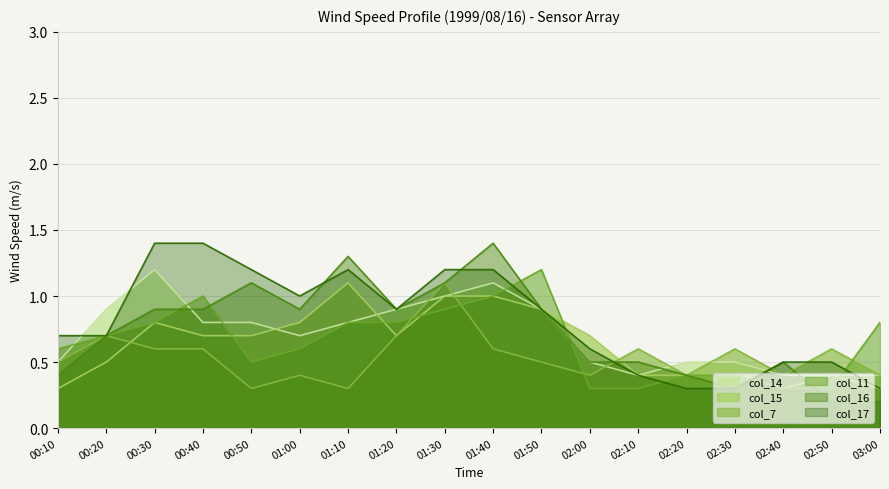

Reading right to left, transcribe all the data shown in this chart.

col_15: 03:00=0.3	02:50=0.4	02:40=0.3	02:30=0.4	02:20=0.4	02:10=0.4	02:00=0.7	01:50=0.9	01:40=1.0	01:30=1.0	01:20=0.7	01:10=1.1	01:00=0.8	00:50=0.7	00:40=0.7	00:30=0.8	00:20=0.5	00:10=0.3
col_7: 03:00=0.4	02:50=0.6	02:40=0.4	02:30=0.6	02:20=0.4	02:10=0.6	02:00=0.4	01:50=0.5	01:40=0.6	01:30=1.1	01:20=0.7	01:10=0.3	01:00=0.4	00:50=0.3	00:40=0.6	00:30=0.6	00:20=0.7	00:10=0.5
col_11: 03:00=0.8	02:50=0.3	02:40=0.3	02:30=0.4	02:20=0.4	02:10=0.3	02:00=0.3	01:50=1.2	01:40=1.0	01:30=0.9	01:20=0.8	01:10=0.8	01:00=0.6	00:50=0.5	00:40=1.0	00:30=0.8	00:20=0.7	00:10=0.6
col_17: 03:00=0.3	02:50=0.5	02:40=0.5	02:30=0.3	02:20=0.3	02:10=0.4	02:00=0.6	01:50=0.9	01:40=1.2	01:30=1.2	01:20=0.9	01:10=1.2	01:00=1.0	00:50=1.2	00:40=1.4	00:30=1.4	00:20=0.7	00:10=0.7